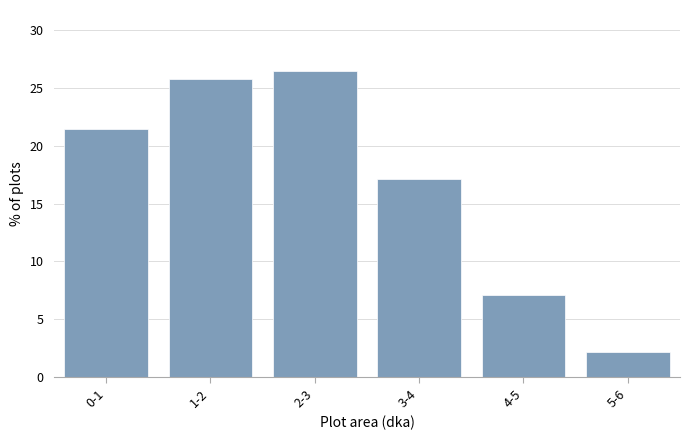

Reading left to right, extract all data points from this chart.

21.4	25.7	26.4	17.1	7.1	2.1